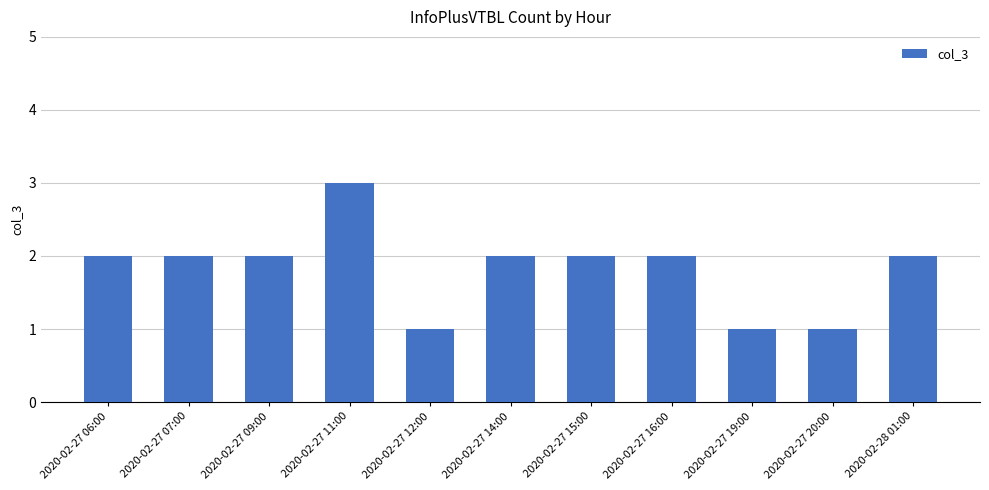

How many data points does each series have?

11